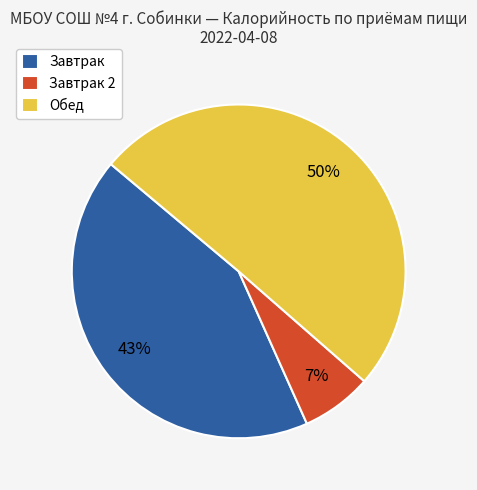

To the nearest percent, what is the combined percentage of Завтрак 2 and Обед?

57%